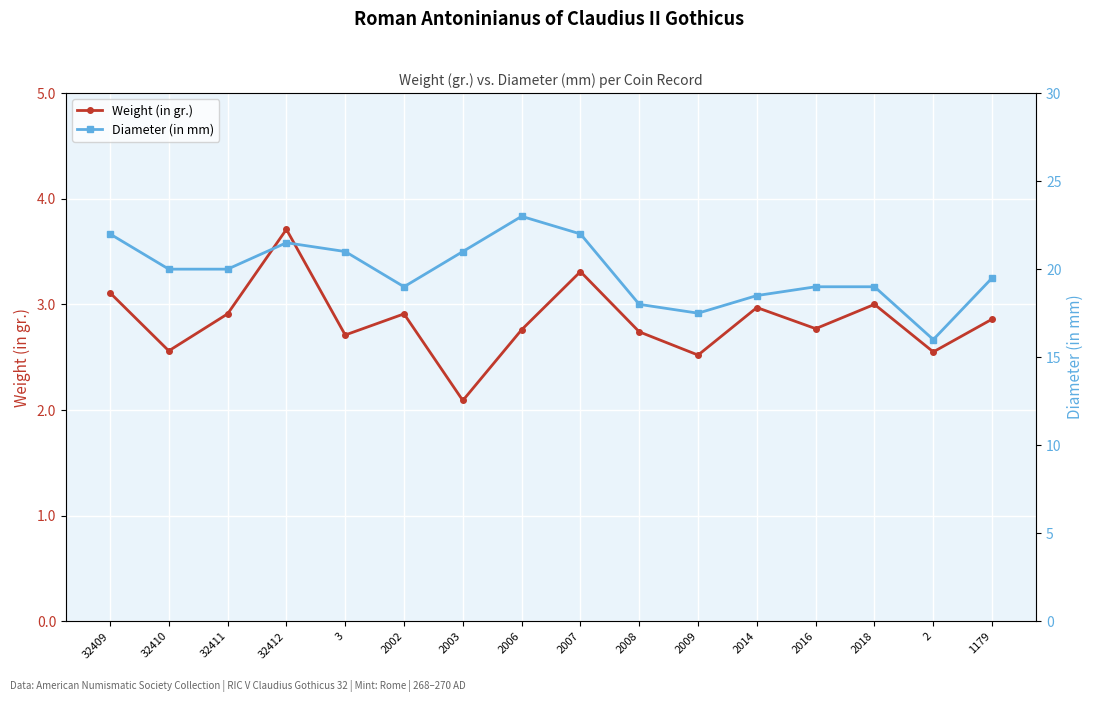

How many interior local peaks does the Weight (in gr.) series have?

5